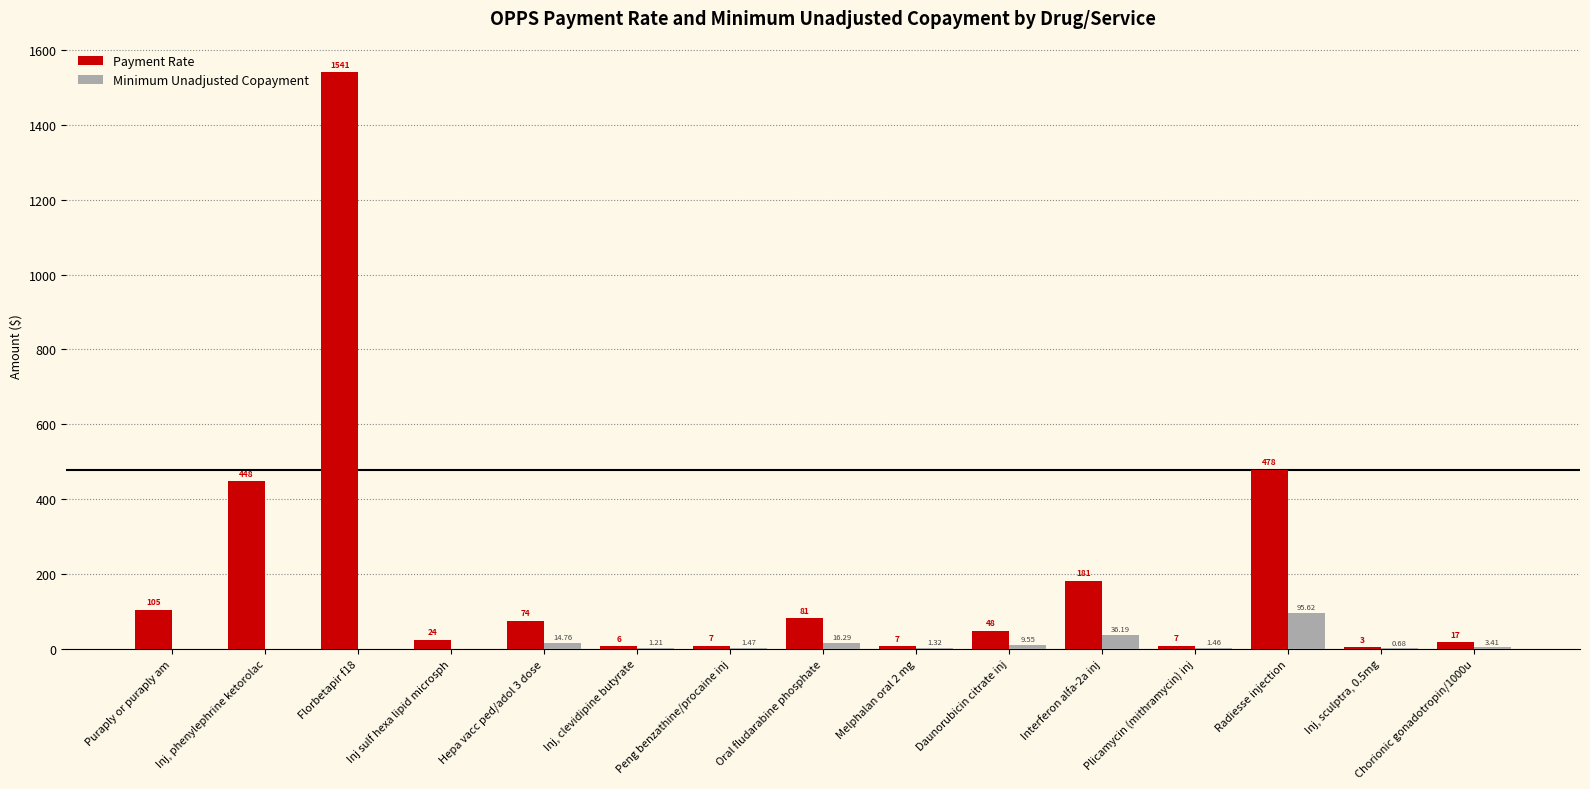

What is the sum of the Payment Rate values at Oral fludarabine phosphate and Hepa vacc ped/adol 3 dose?

155.2